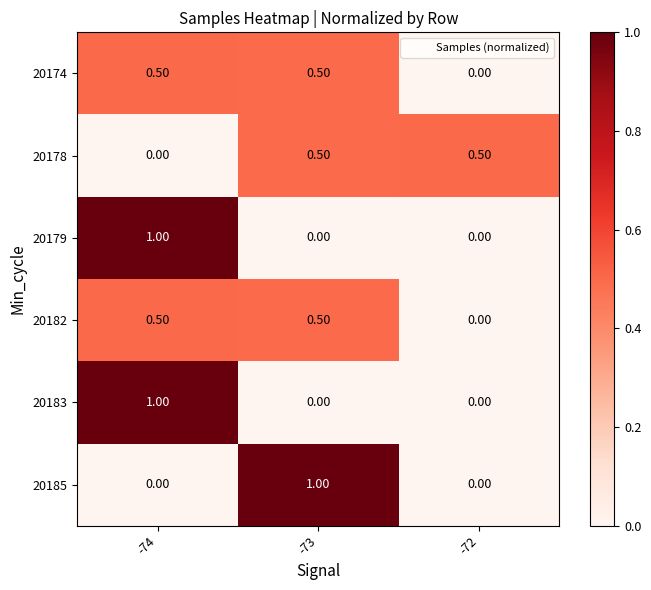

What is the difference between the highest and lowest values at -74?

1.0